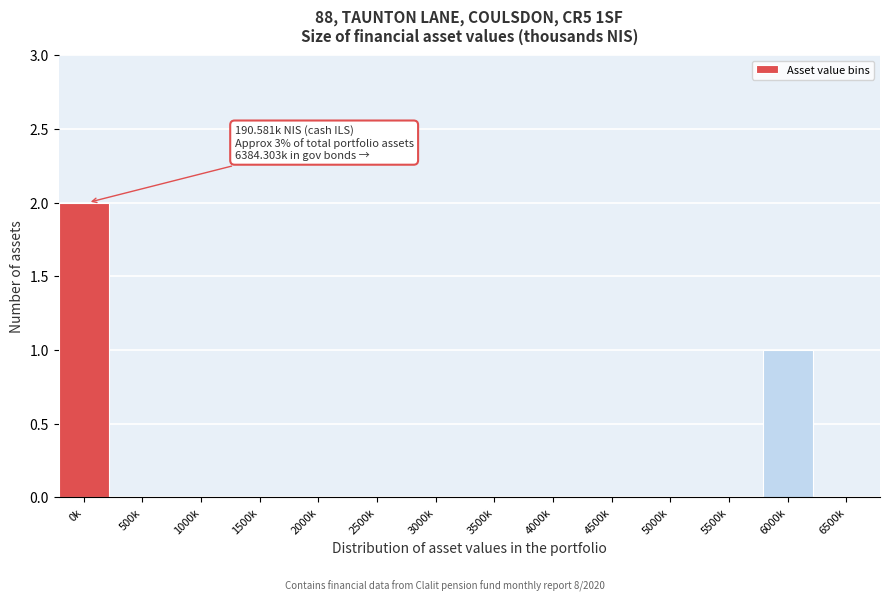

Reading left to right, extract all data points from this chart.

0k=2	500k=0	1000k=0	1500k=0	2000k=0	2500k=0	3000k=0	3500k=0	4000k=0	4500k=0	5000k=0	5500k=0	6000k=1	6500k=0